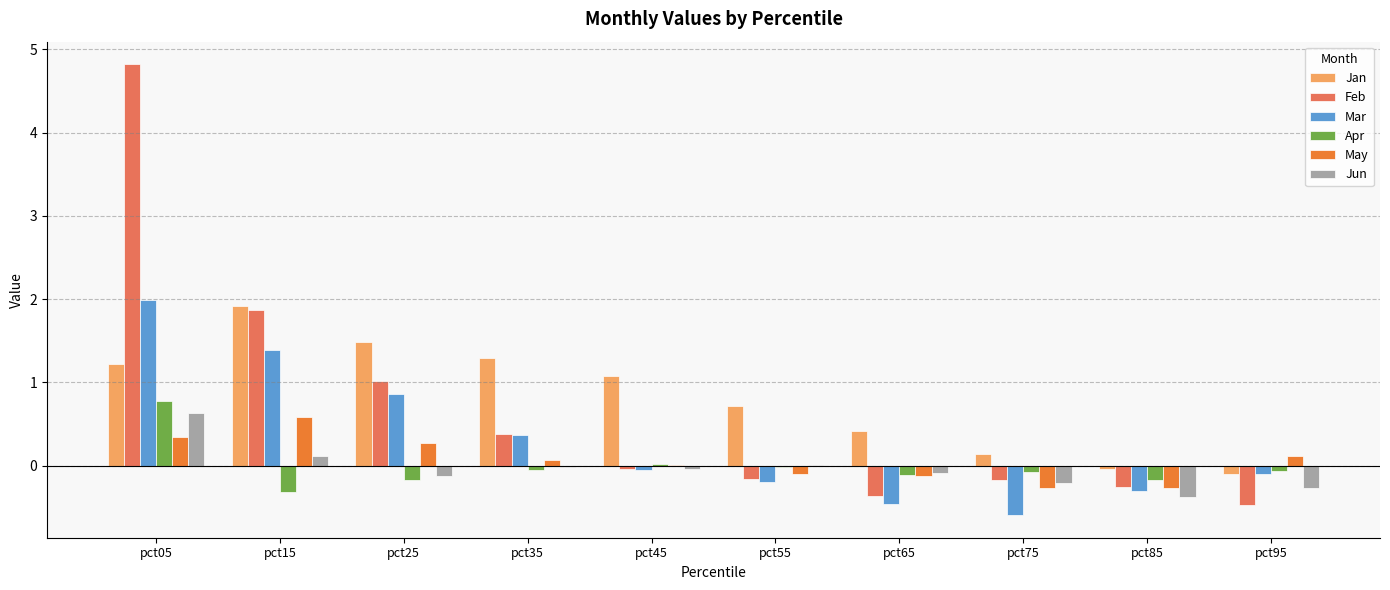

What is the sum of all May values?

0.6